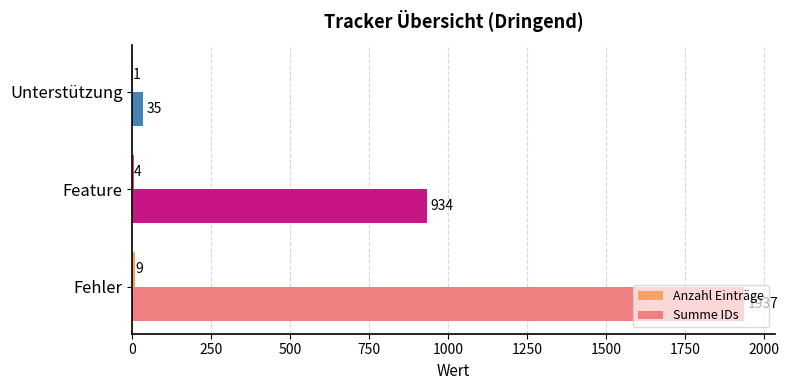

True or false: Summe IDs has a value of 35 at Unterstützung.

True